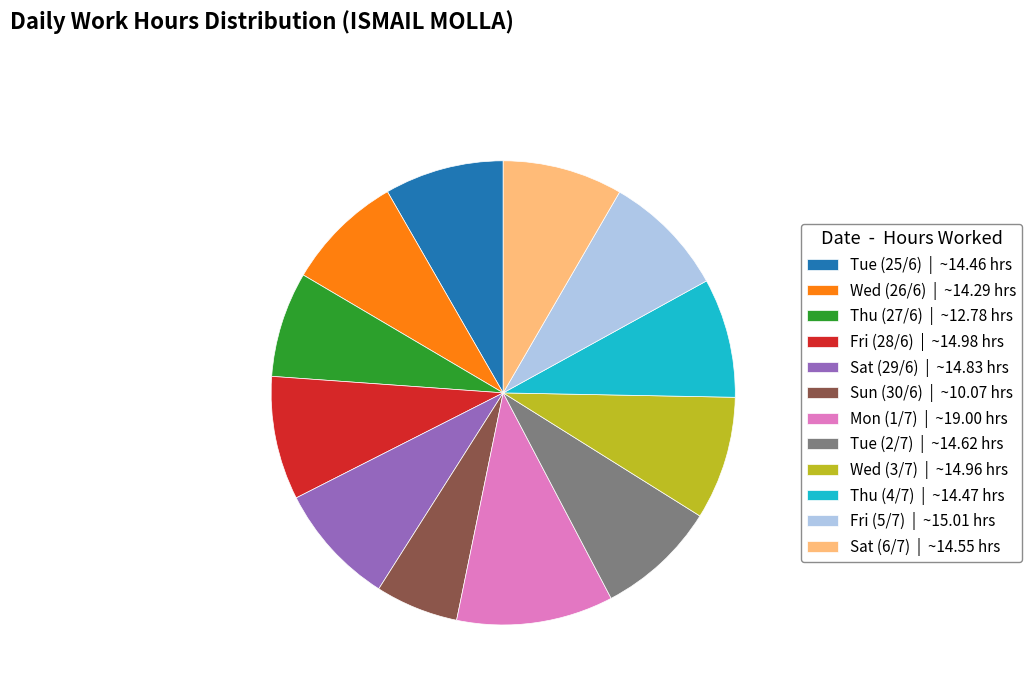

What is the ratio of the value at Thu (4/7) | ~14.47 hrs to the value at Tue (2/7) | ~14.62 hrs?

1.0